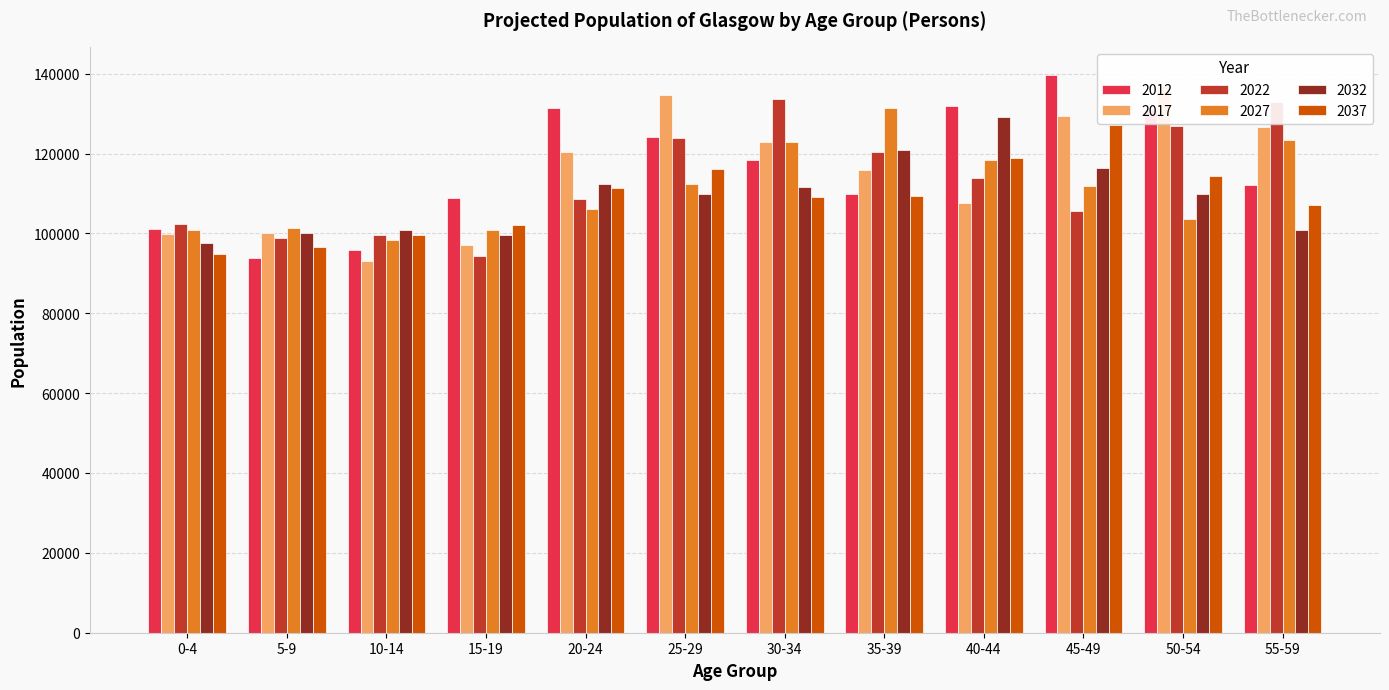

Which series has the widest spread of values?

2012